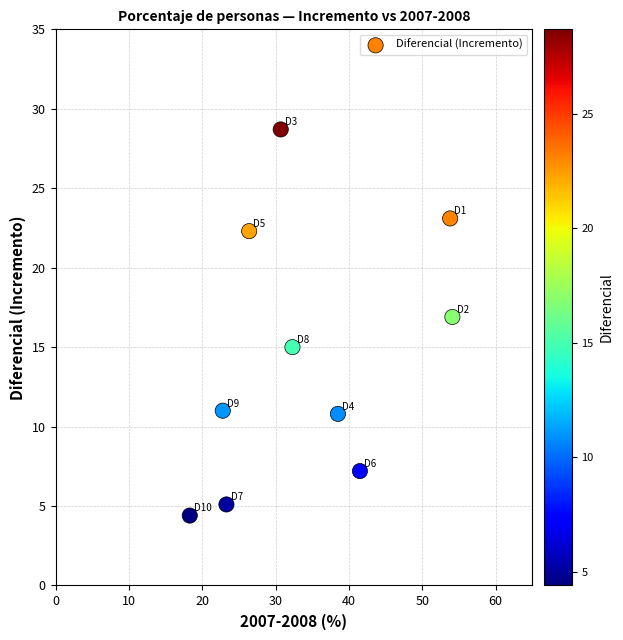

What is the average X value?

34.2